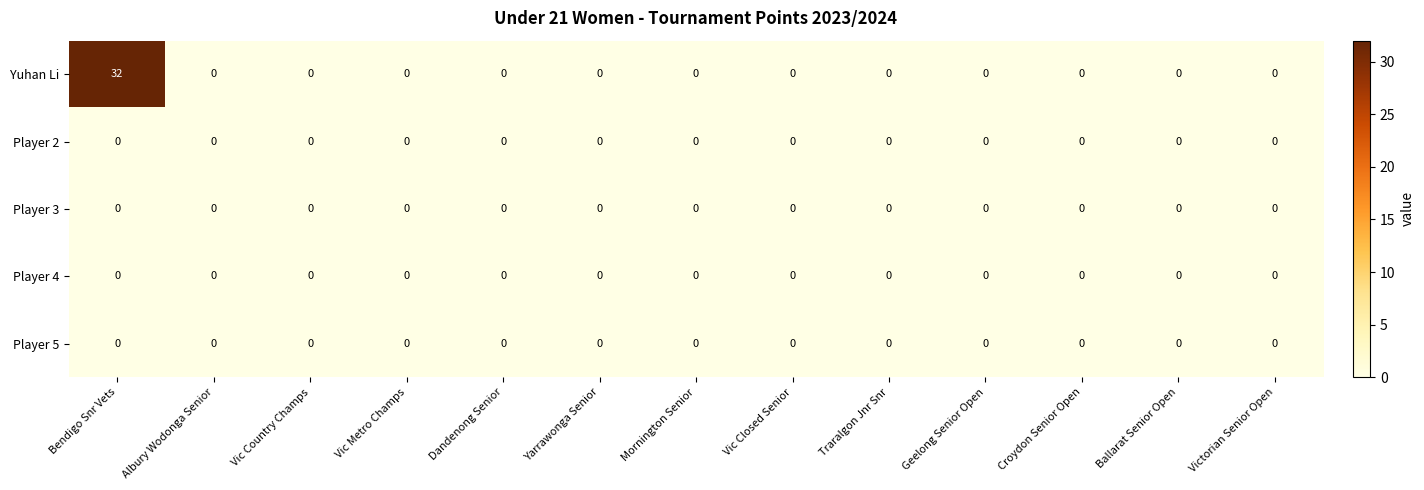

What is the greatest value displayed?

32